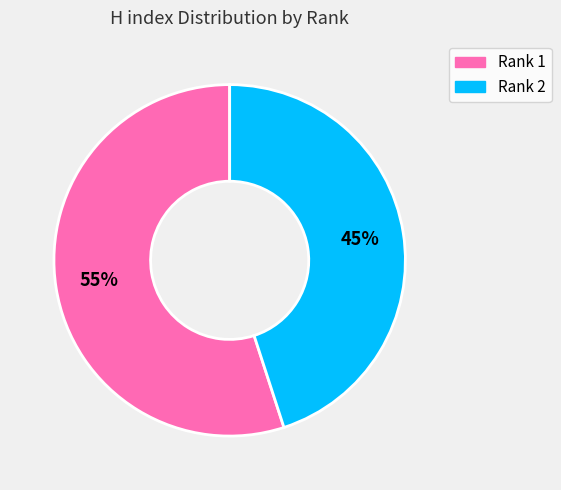

Which slice is the largest?

Rank 1